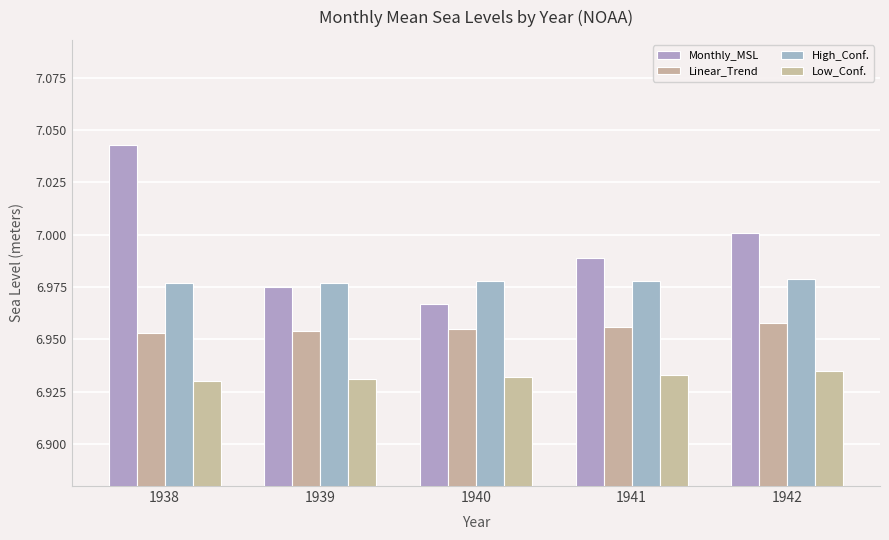

True or false: Low_Conf. has a value of 6.9 at 1939.

True